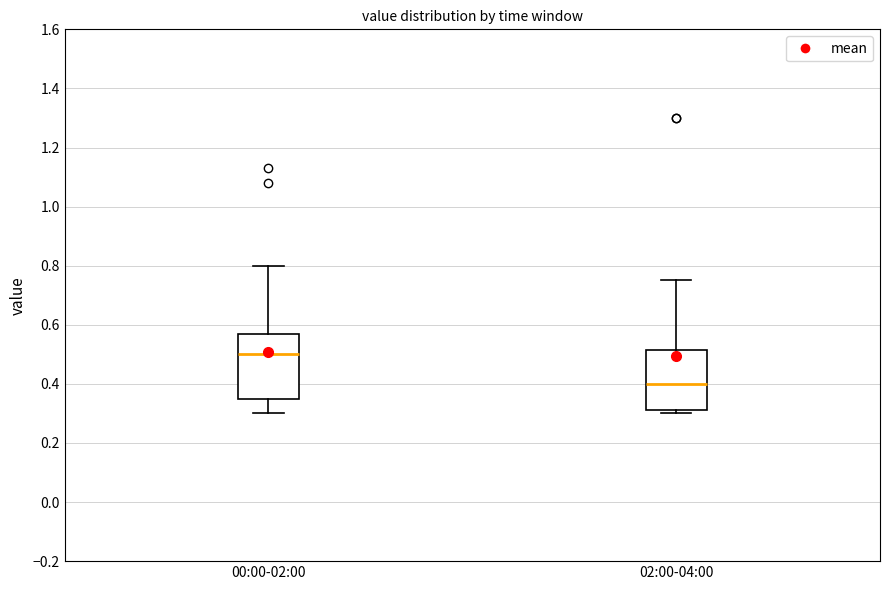

Reading left to right, transcribe this box plot: for each box, give where its median line is, the range the box spans, and where its two whiskers end, as read against the y-axis. The values are not printed on the chart, so give them approximately, as read against the axis.

00:00-02:00: median 0.50, box 0.36 to 0.58, whiskers 0.30 to 0.80
02:00-04:00: median 0.40, box 0.32 to 0.52, whiskers 0.30 to 0.76